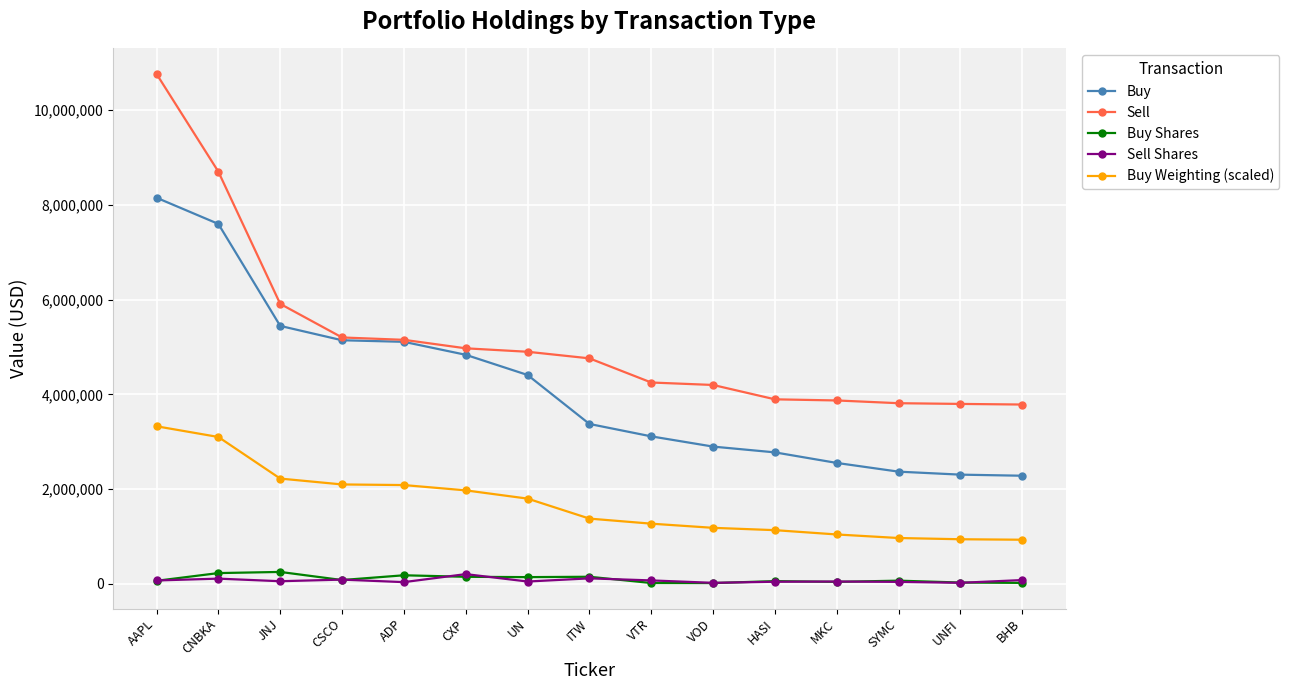

At which category is the sum across all series the highest?

AAPL